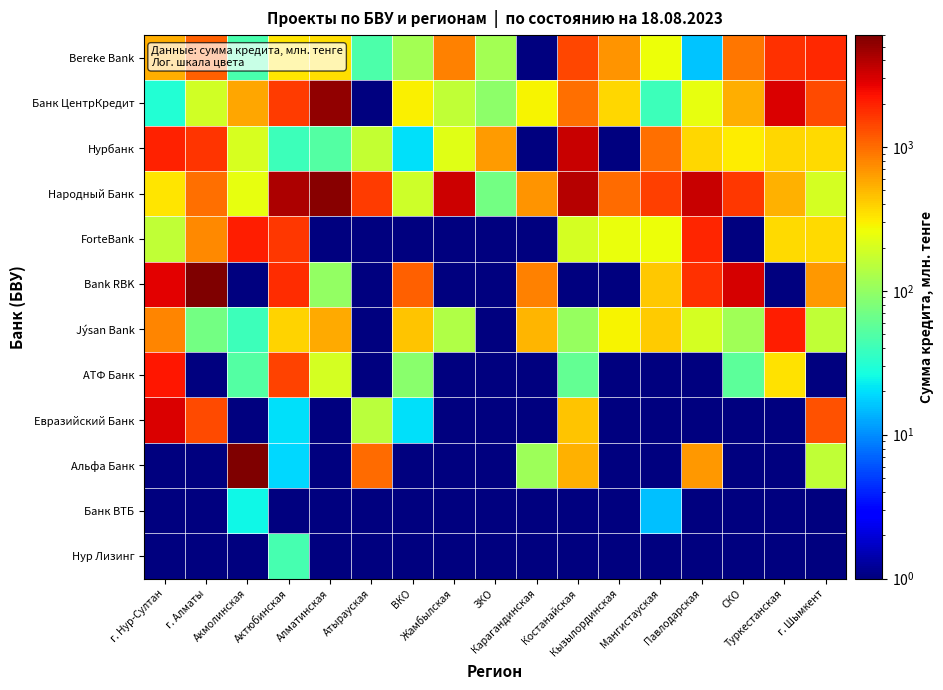

Reading left to right, transcribe all the data shown in this chart.

Bereke Bank: г. Нур-Султан=551.0	г. Алматы=1100.1	Акмолинская=45.0	Актюбинская=330.4	Алматинская=350.0	Атырауская=48.0	ВКО=120.0	Жамбылская=824.0	ЗКО=118.2	Карагандинская=0.1	Костанайская=1420.0	Кызылординская=700.3	Мангистауская=259.5	Павлодарская=15.7	СКО=922.0	Туркестанская=1726.0	г. Шымкент=1860.0
Банк ЦентрКредит: г. Нур-Султан=30.0	г. Алматы=190.0	Акмолинская=589.4	Актюбинская=1560.0	Алматинская=5170.1	Атырауская=0.1	ВКО=292.5	Жамбылская=162.5	ЗКО=93.5	Карагандинская=289.9	Костанайская=959.9	Кызылординская=374.0	Мангистауская=39.5	Павлодарская=239.4	СКО=543.6	Туркестанская=3000.0	г. Шымкент=1360.0
Нурбанк: г. Нур-Султан=1976.5	г. Алматы=1703.6	Акмолинская=205.0	Актюбинская=40.0	Алматинская=50.0	Атырауская=165.2	ВКО=20.0	Жамбылская=226.8	ЗКО=641.8	Карагандинская=0.1	Костанайская=3408.1	Кызылординская=0.1	Мангистауская=965.0	Павлодарская=381.0	СКО=311.1	Туркестанская=380.0	г. Шымкент=360.0
Народный Банк: г. Нур-Султан=331.5	г. Алматы=980.0	Акмолинская=238.0	Актюбинская=4264.0	Алматинская=5598.3	Атырауская=1562.4	ВКО=185.0	Жамбылская=3337.3	ЗКО=70.0	Карагандинская=692.0	Костанайская=3890.6	Кызылординская=1020.0	Мангистауская=1498.4	Павлодарская=3462.0	СКО=1604.6	Туркестанская=535.0	г. Шымкент=200.0
ForteBank: г. Нур-Султан=162.9	г. Алматы=780.0	Акмолинская=2070.0	Актюбинская=1600.0	Алматинская=0.1	Атырауская=0.1	ВКО=0.1	Жамбылская=0.1	ЗКО=0.1	Карагандинская=0.1	Костанайская=200.0	Кызылординская=250.0	Мангистауская=261.7	Павлодарская=1933.1	СКО=0.1	Туркестанская=363.0	г. Шымкент=363.0
Bank RBK: г. Нур-Султан=2800.0	г. Алматы=6000.0	Акмолинская=0.1	Актюбинская=1769.0	Алматинская=100.0	Атырауская=0.1	ВКО=1100.0	Жамбылская=0.1	ЗКО=0.1	Карагандинская=821.8	Костанайская=0.1	Кызылординская=0.1	Мангистауская=425.0	Павлодарская=1765.0	СКО=3072.0	Туркестанская=0.1	г. Шымкент=677.4
Jýsan Bank: г. Нур-Султан=802.5	г. Алматы=70.0	Акмолинская=40.0	Актюбинская=385.0	Алматинская=560.0	Атырауская=0.1	ВКО=442.5	Жамбылская=135.1	ЗКО=0.1	Карагандинская=518.0	Костанайская=104.0	Кызылординская=283.5	Мангистауская=415.2	Павлодарская=196.6	СКО=113.0	Туркестанская=2085.0	г. Шымкент=163.0
АТФ Банк: г. Нур-Султан=2200.0	г. Алматы=0.1	Акмолинская=50.0	Актюбинская=1455.0	Алматинская=200.0	Атырауская=0.1	ВКО=90.0	Жамбылская=0.1	ЗКО=0.1	Карагандинская=0.1	Костанайская=60.0	Кызылординская=0.1	Мангистауская=0.1	Павлодарская=0.1	СКО=56.0	Туркестанская=340.0	г. Шымкент=0.1
Евразийский Банк: г. Нур-Султан=3000.0	г. Алматы=1350.0	Акмолинская=0.1	Актюбинская=20.0	Алматинская=0.1	Атырауская=150.0	ВКО=20.0	Жамбылская=0.1	ЗКО=0.1	Карагандинская=0.1	Костанайская=450.0	Кызылординская=0.1	Мангистауская=0.1	Павлодарская=0.1	СКО=0.1	Туркестанская=0.1	г. Шымкент=1292.5
Альфа Банк: г. Нур-Султан=0.1	г. Алматы=0.1	Акмолинская=5920.0	Актюбинская=18.7	Алматинская=0.1	Атырауская=1000.0	ВКО=0.1	Жамбылская=0.1	ЗКО=0.1	Карагандинская=111.0	Костанайская=520.0	Кызылординская=0.1	Мангистауская=0.1	Павлодарская=675.5	СКО=0.1	Туркестанская=0.1	г. Шымкент=160.0
Банк ВТБ: г. Нур-Султан=0.1	г. Алматы=0.1	Акмолинская=25.0	Актюбинская=0.1	Алматинская=0.1	Атырауская=0.1	ВКО=0.1	Жамбылская=0.1	ЗКО=0.1	Карагандинская=0.1	Костанайская=0.1	Кызылординская=0.1	Мангистауская=15.5	Павлодарская=0.1	СКО=0.1	Туркестанская=0.1	г. Шымкент=0.1
Нур Лизинг: г. Нур-Султан=0.1	г. Алматы=0.1	Акмолинская=0.1	Актюбинская=43.9	Алматинская=0.1	Атырауская=0.1	ВКО=0.1	Жамбылская=0.1	ЗКО=0.1	Карагандинская=0.1	Костанайская=0.1	Кызылординская=0.1	Мангистауская=0.1	Павлодарская=0.1	СКО=0.1	Туркестанская=0.1	г. Шымкент=0.1